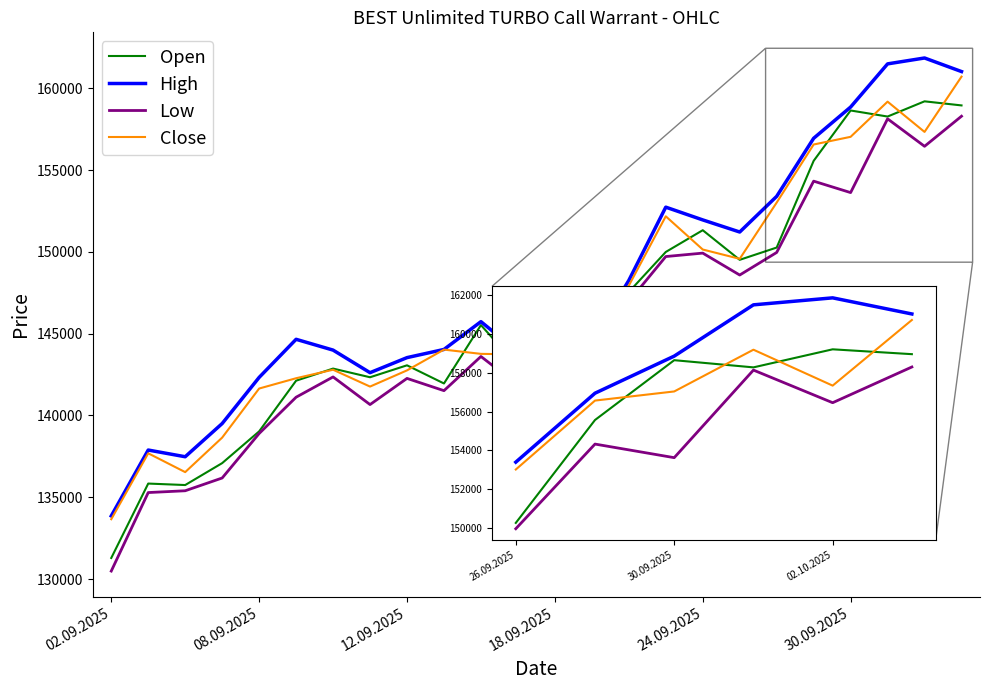

True or false: High and Low intersect in this chart.

False